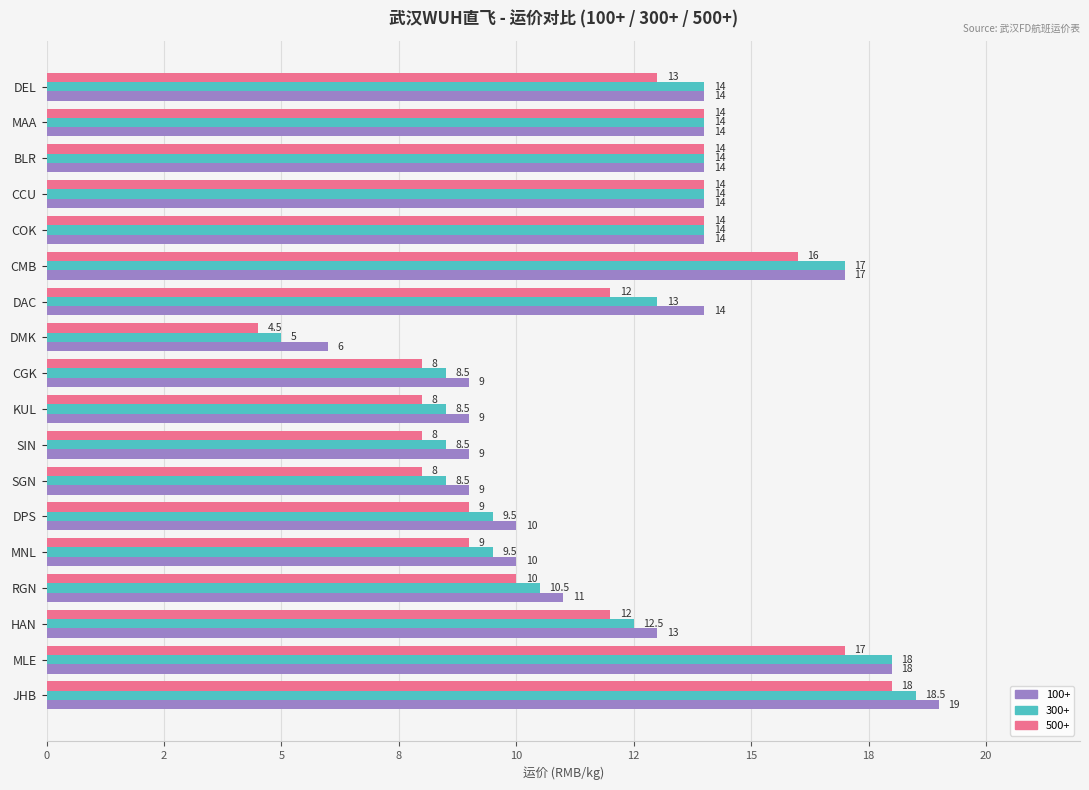

What are all the series names shown in the legend?

100+, 300+, 500+